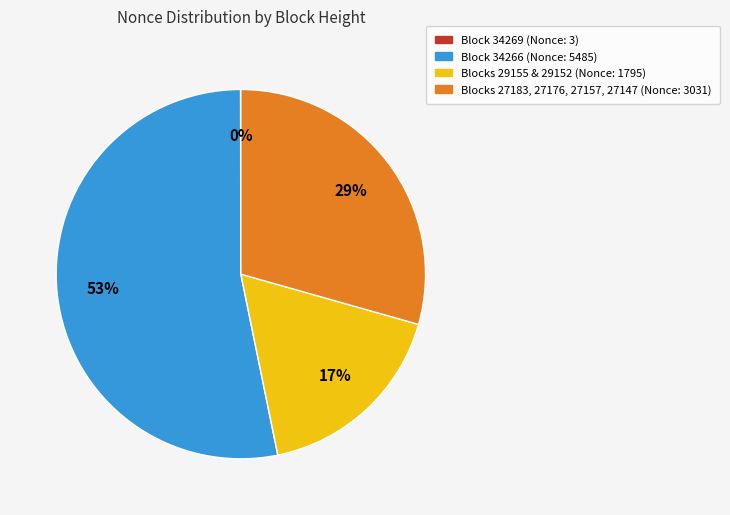

Is there a majority slice in this chart?

Yes